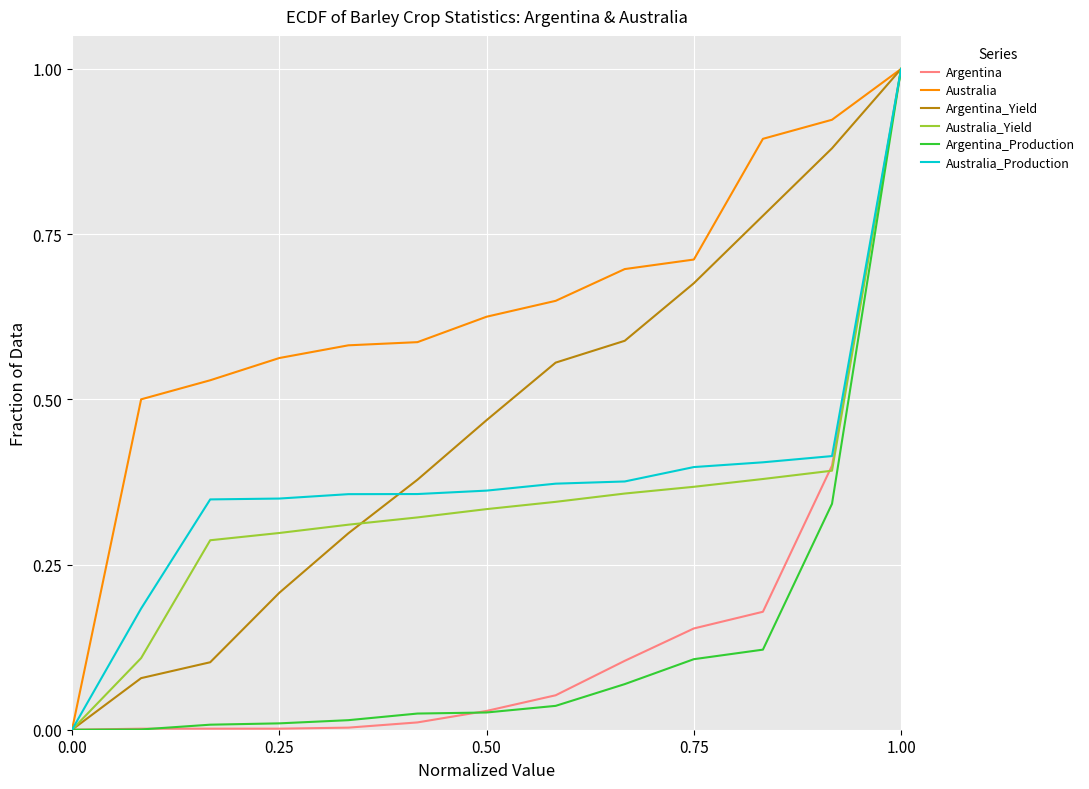

Which series has the largest total across all categories?

Australia